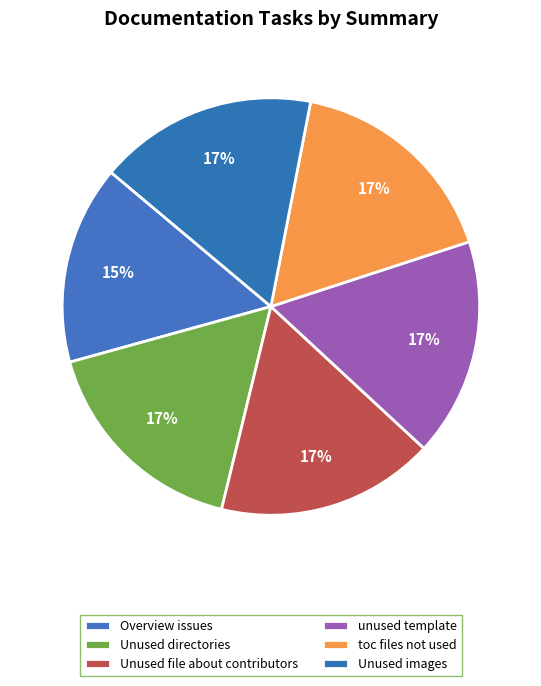

Count the number of slices in the pie.

6